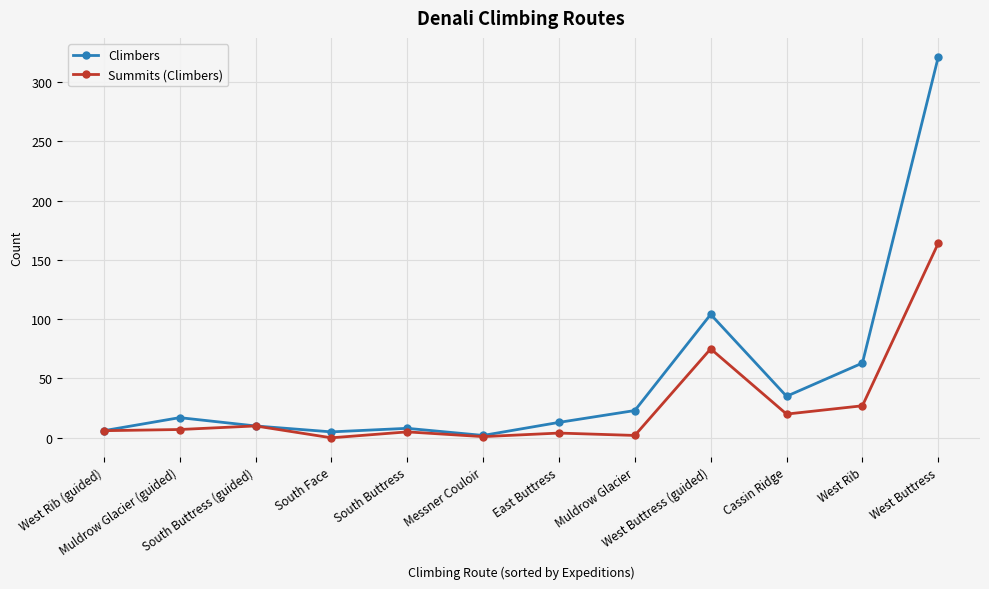

True or false: Climbers has more than 0 interior local peaks.

True